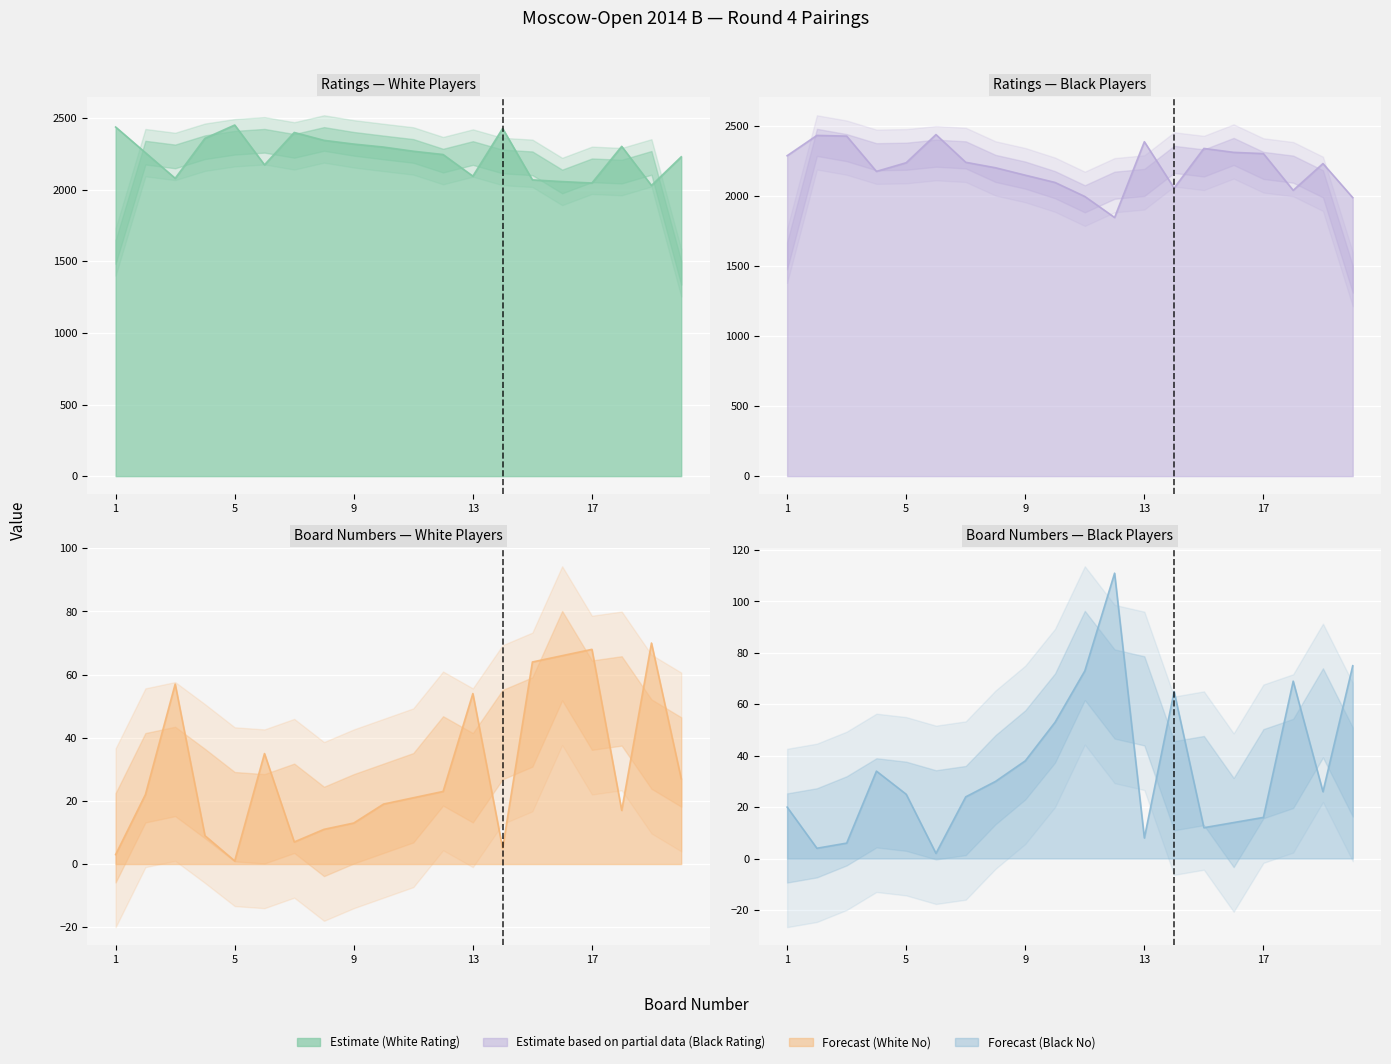

In White Rating, how many points are higher than both neighbors (excluding endpoints)?

4